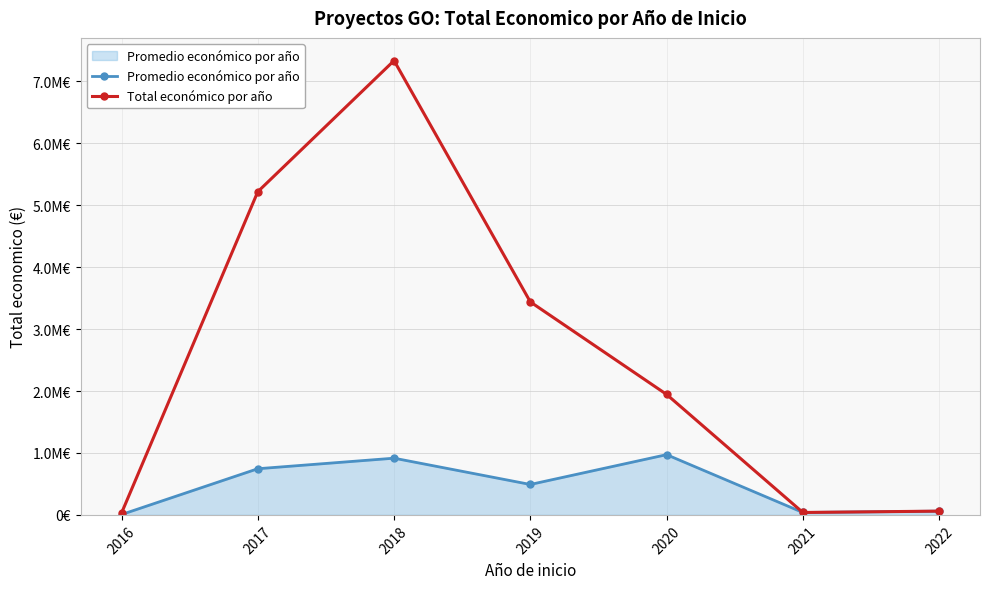

Is this an area chart (filled region under the line)?

No